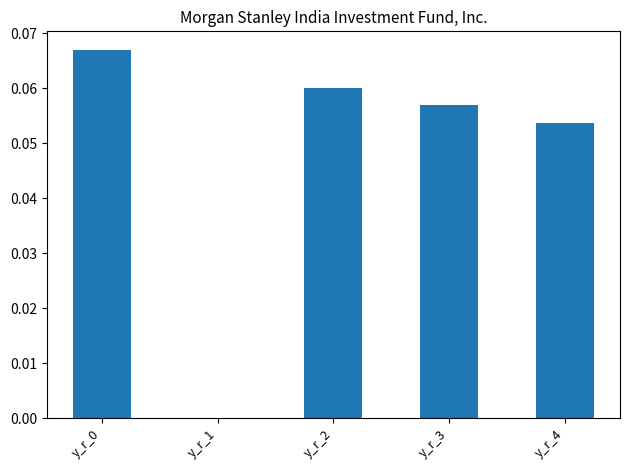

The chart shows a value of 0.0 at y_r_0. True or false?

False